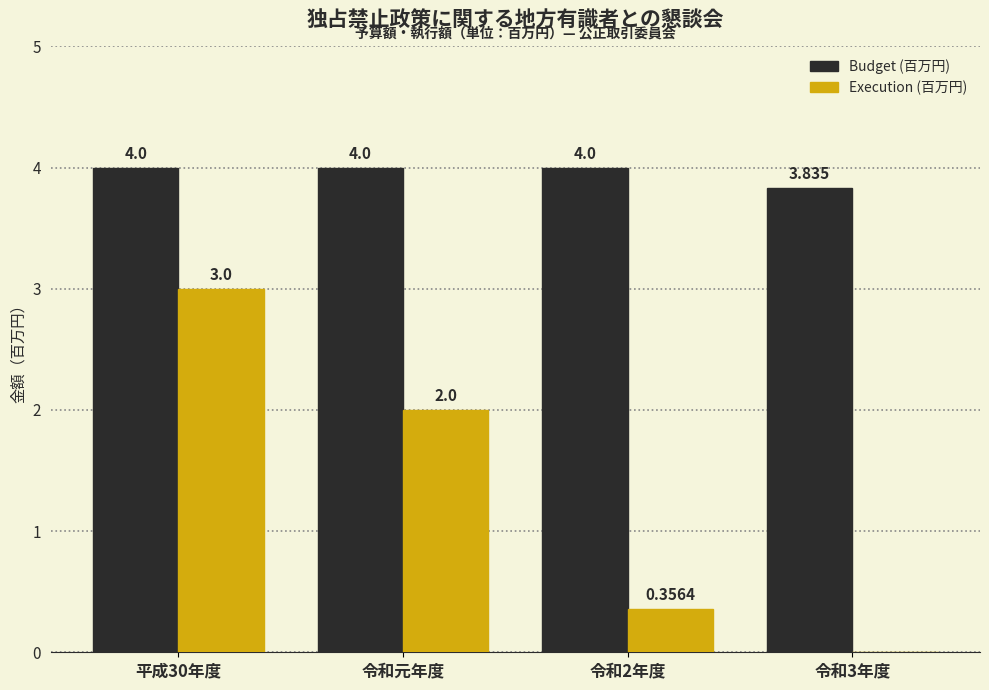

Which series changed the most between 平成30年度 and 令和元年度?

Execution (百万円)